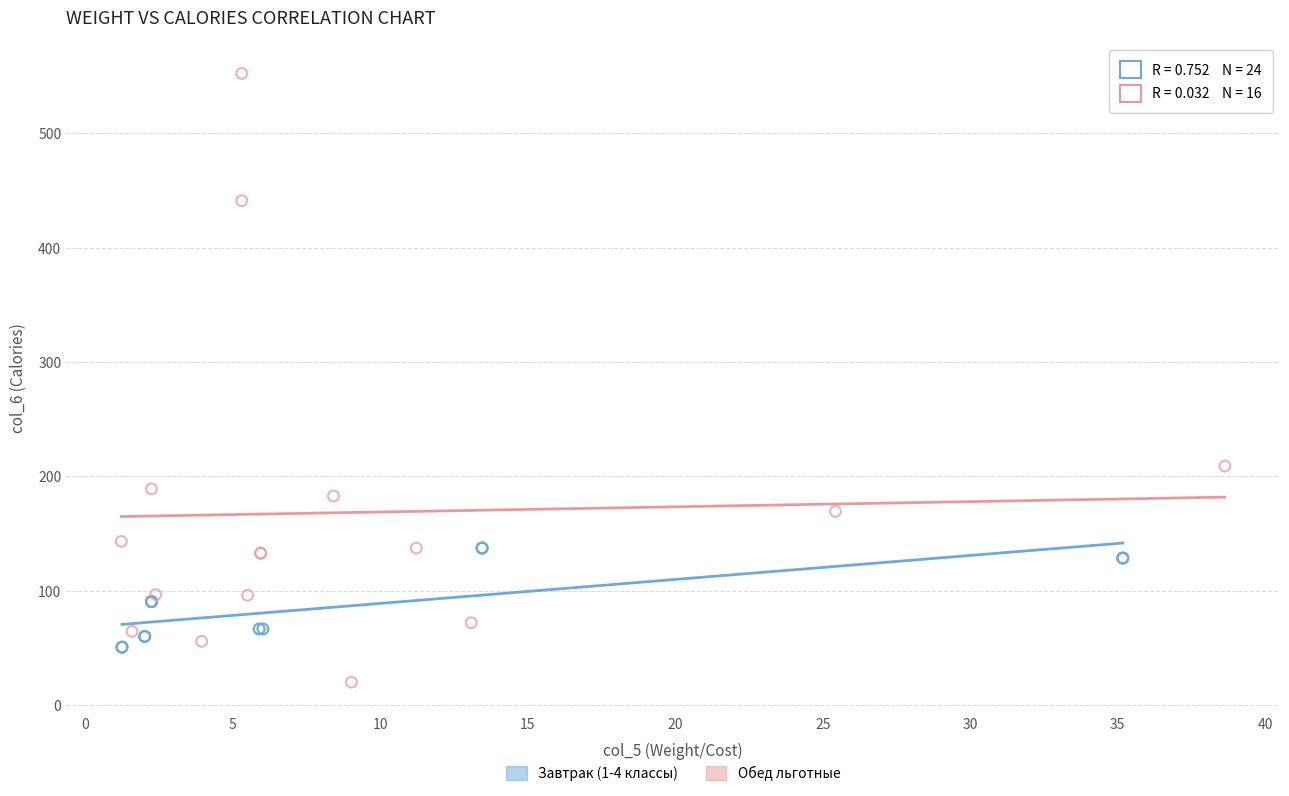

Which series reaches the minimum Y coordinate?

Обед льготные